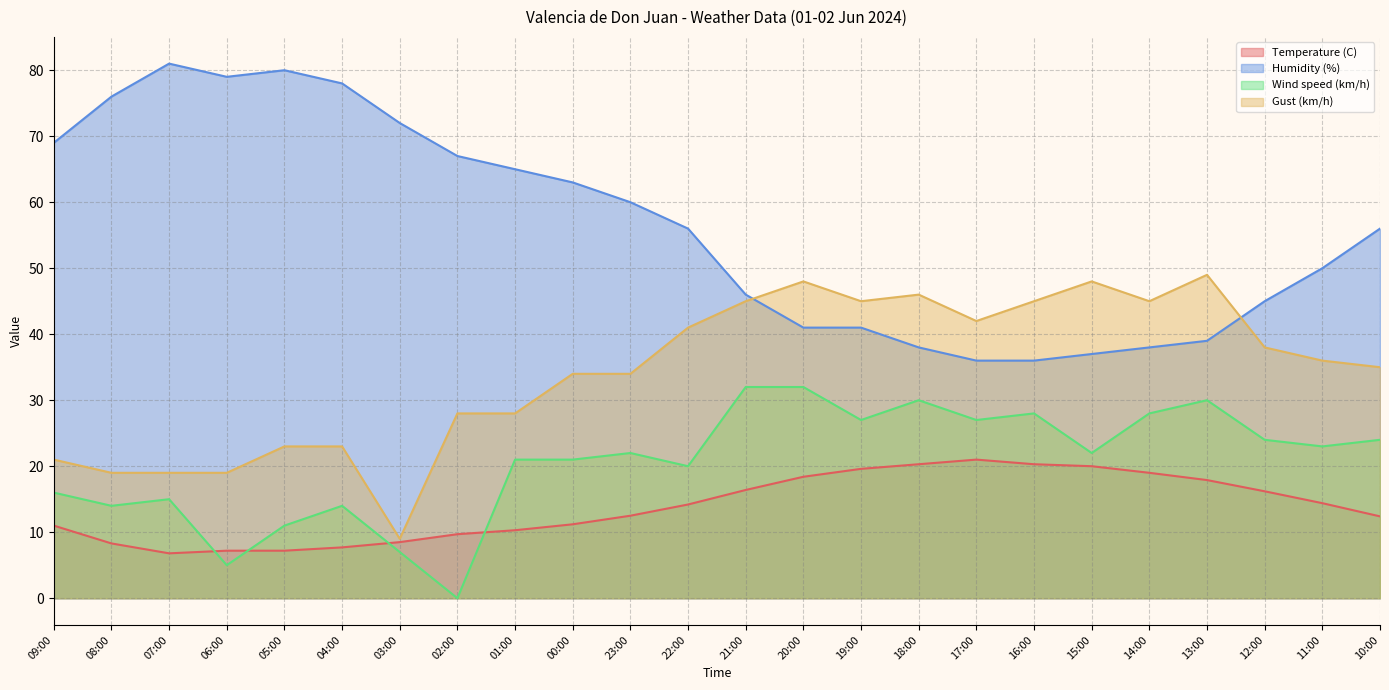

List the labels in order of Temperature (C) value, largest first.

17:00, 18:00, 16:00, 15:00, 19:00, 14:00, 20:00, 13:00, 21:00, 12:00, 11:00, 22:00, 23:00, 10:00, 00:00, 09:00, 01:00, 02:00, 03:00, 08:00, 04:00, 06:00, 05:00, 07:00